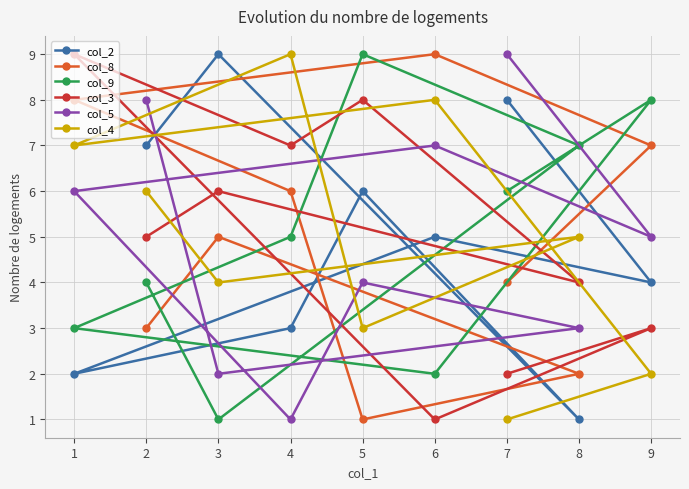

Between 3 and 7, which series saw the biggest shift?

col_5